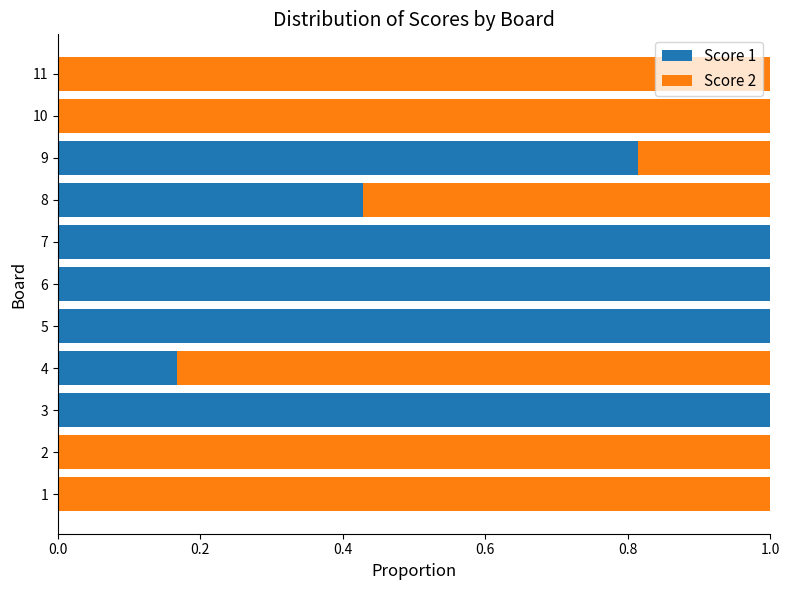

What is the total value across all series at 7?

1.0